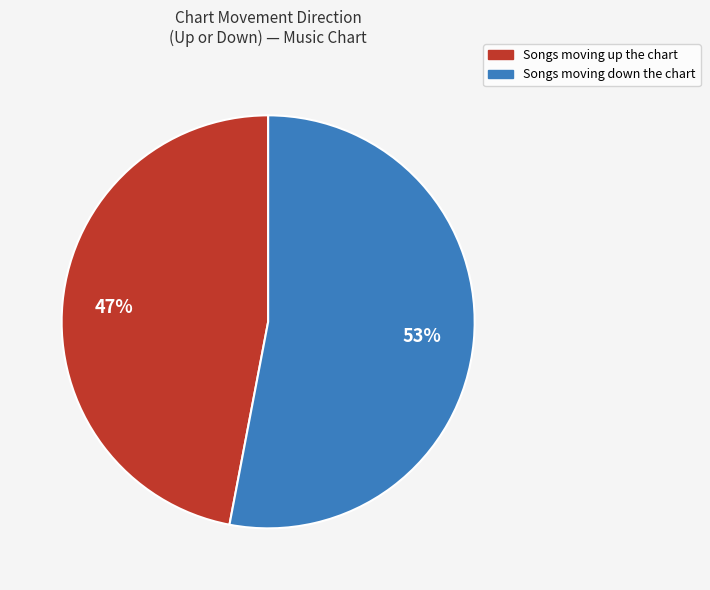

Is there a majority slice in this chart?

Yes